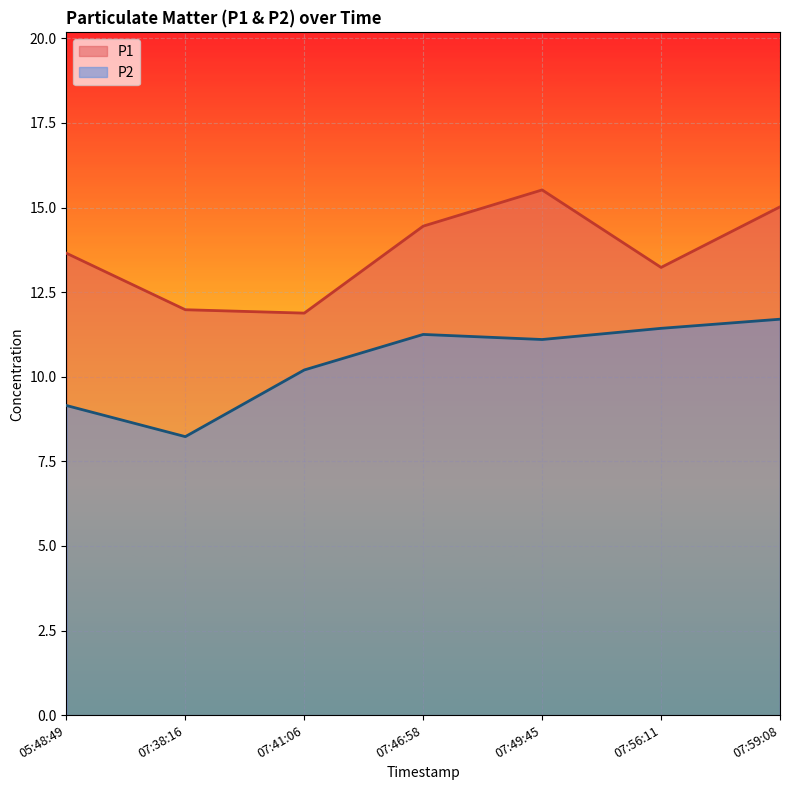

What is the total value across all series at 07:38:16?

20.2